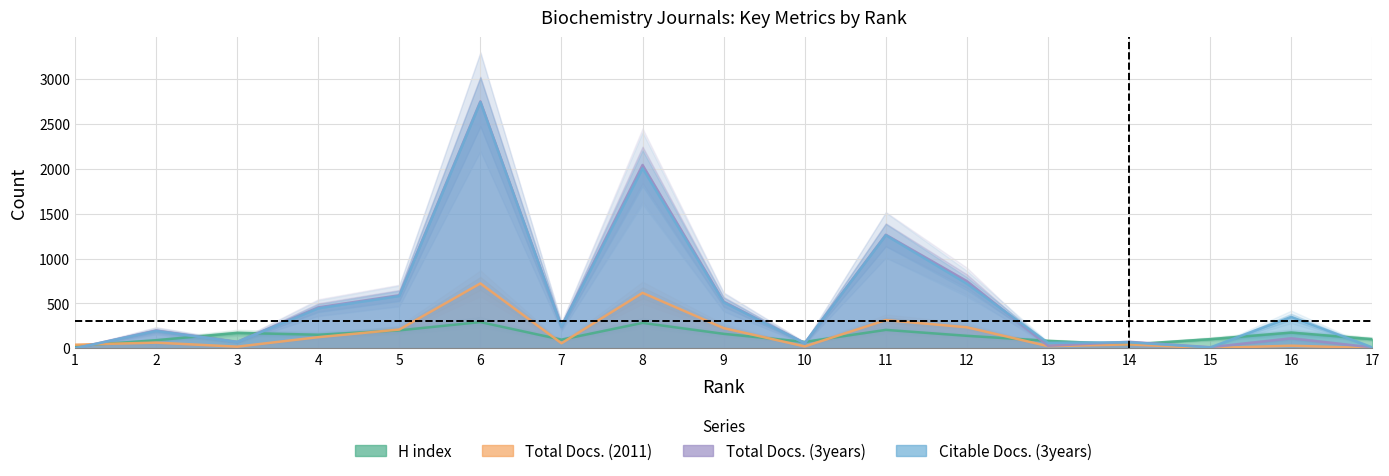

List the labels in order of H index value, smallest first.

1, 14, 10, 13, 2, 7, 15, 17, 12, 4, 9, 3, 16, 5, 11, 8, 6